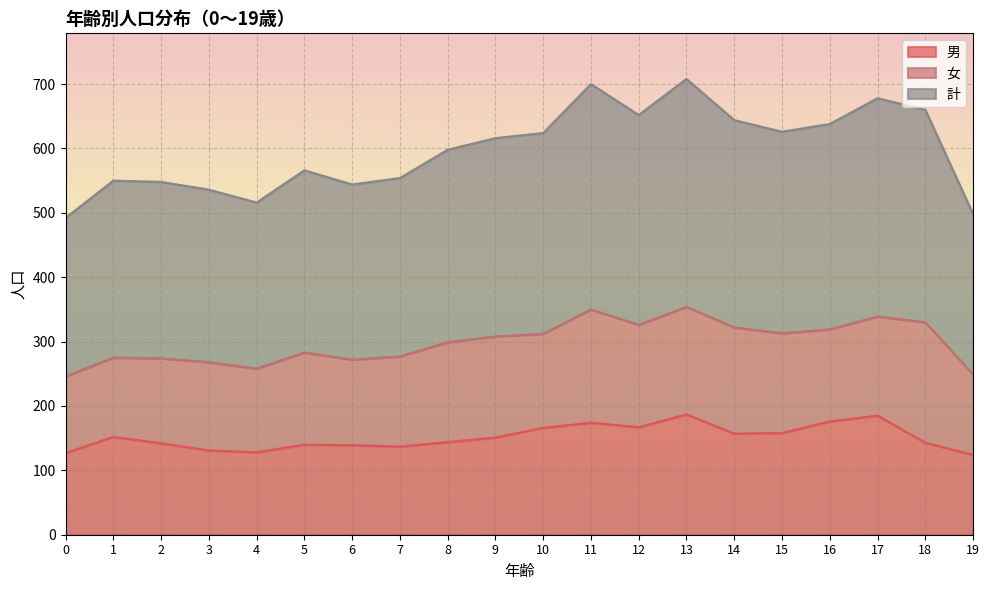

What is the sum of the 計 values at 15 and 12?

639